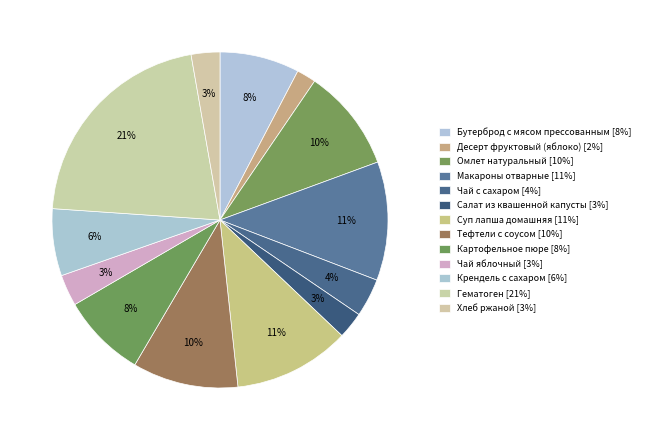

How many slices are in this pie chart?

13